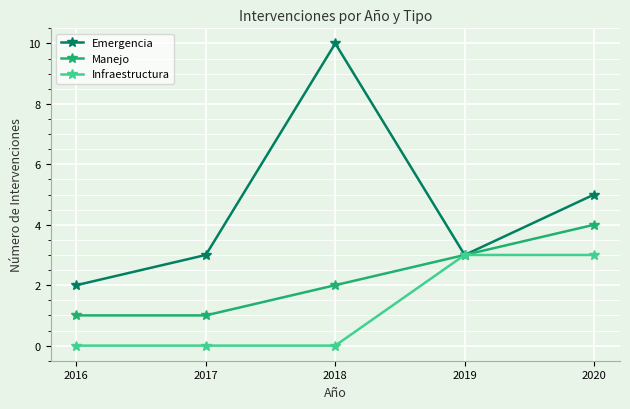

At which category does Emergencia reach its first local peak?

2018